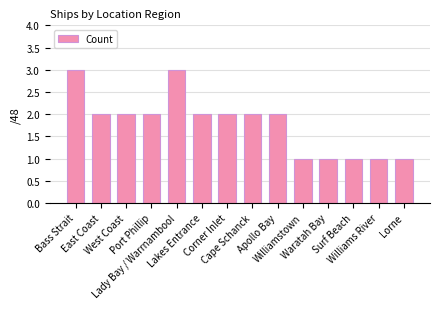

Read the value at Corner Inlet.

2